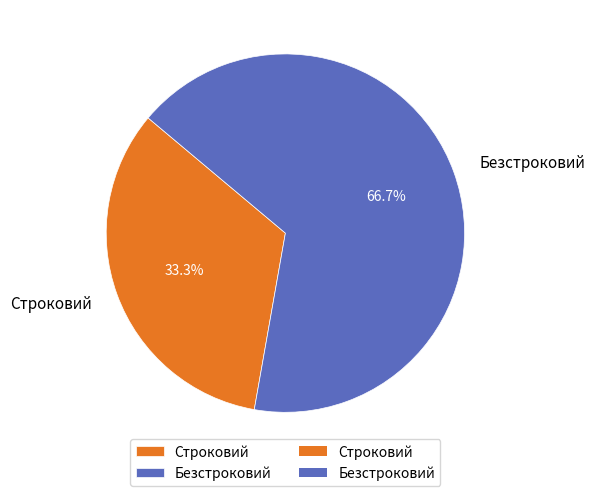

True or false: Безстроковий accounts for 67% of the total.

True